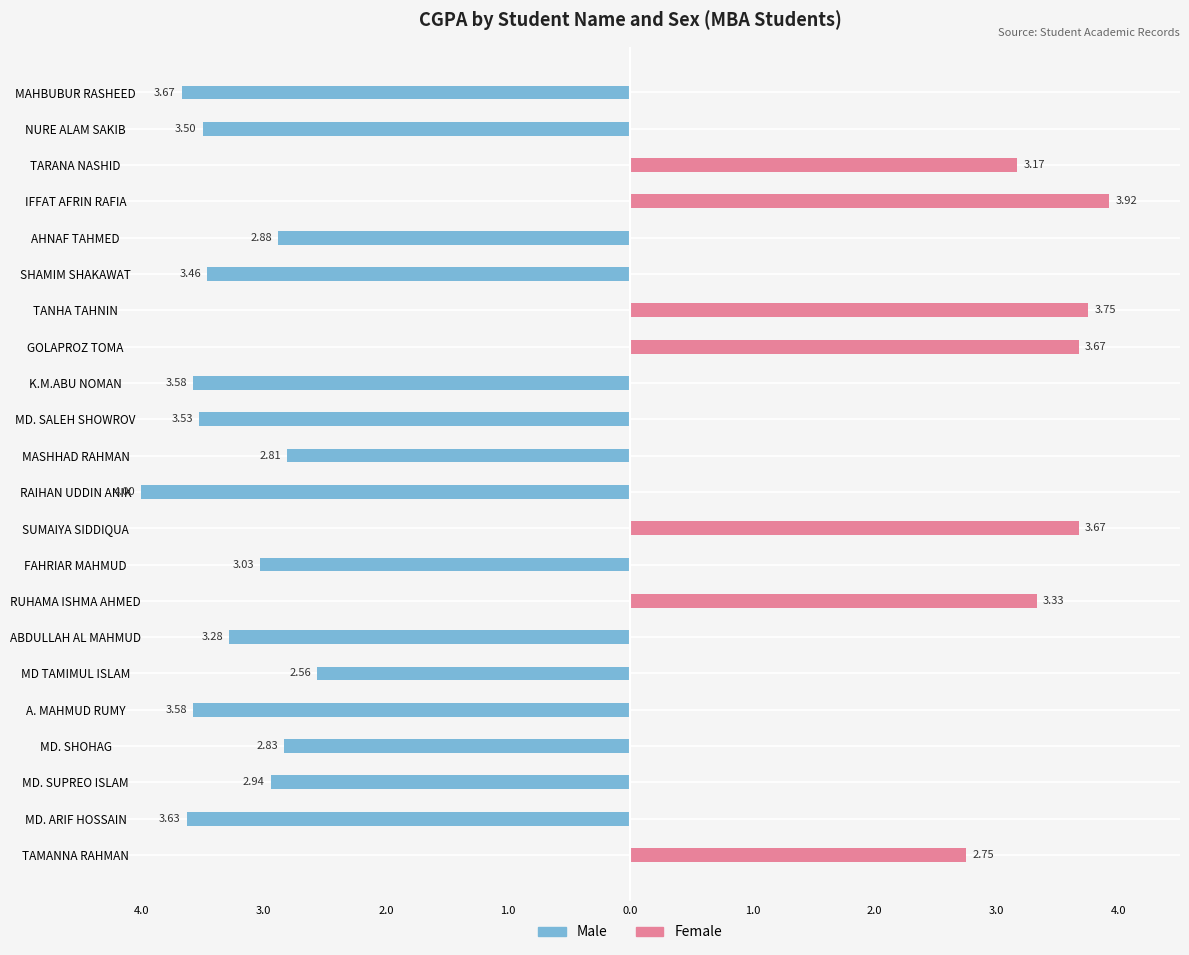

The Female series shows 2.5 at MD. SHOHAG. True or false?

False